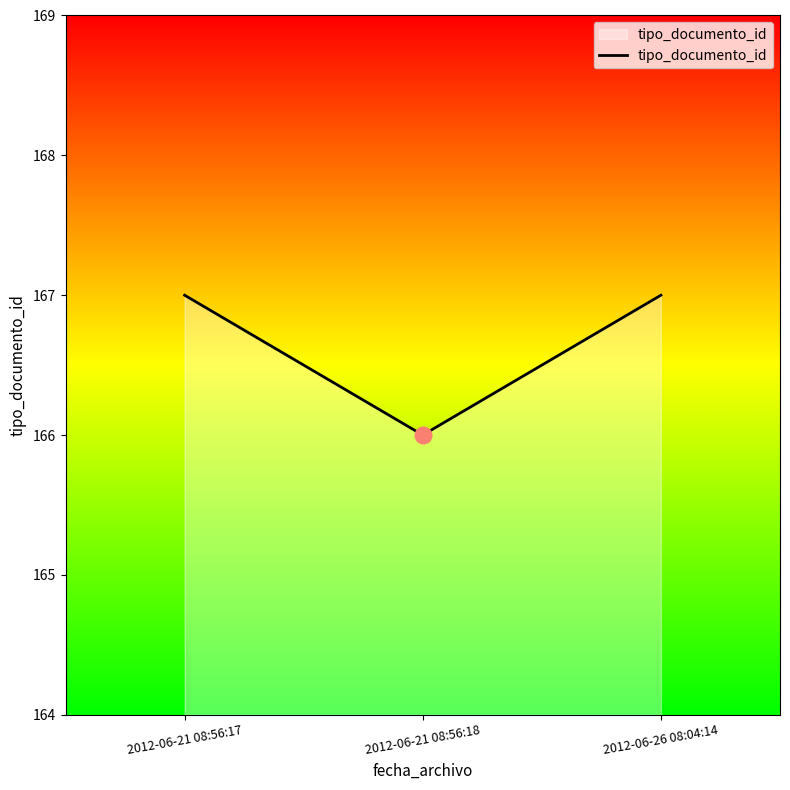

What position from the left is 2012-06-26 08:04:14?

3